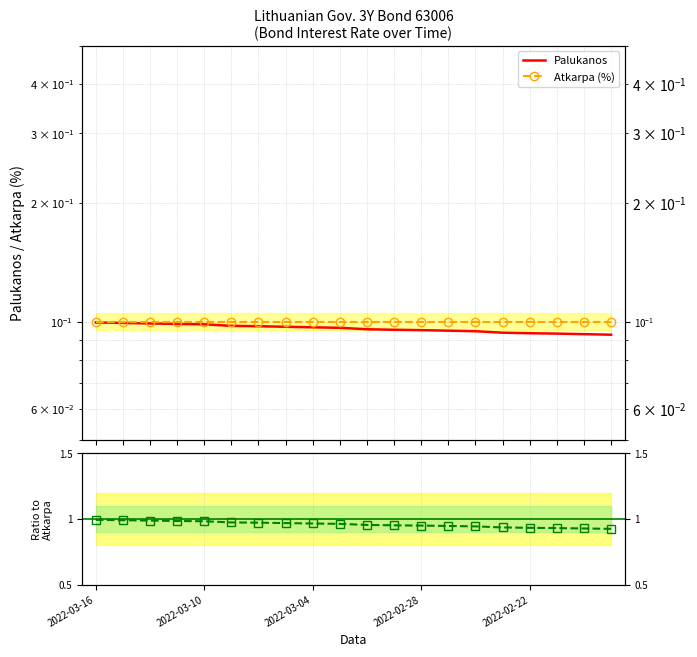

What is the sum of all Palukanos values?

1.9